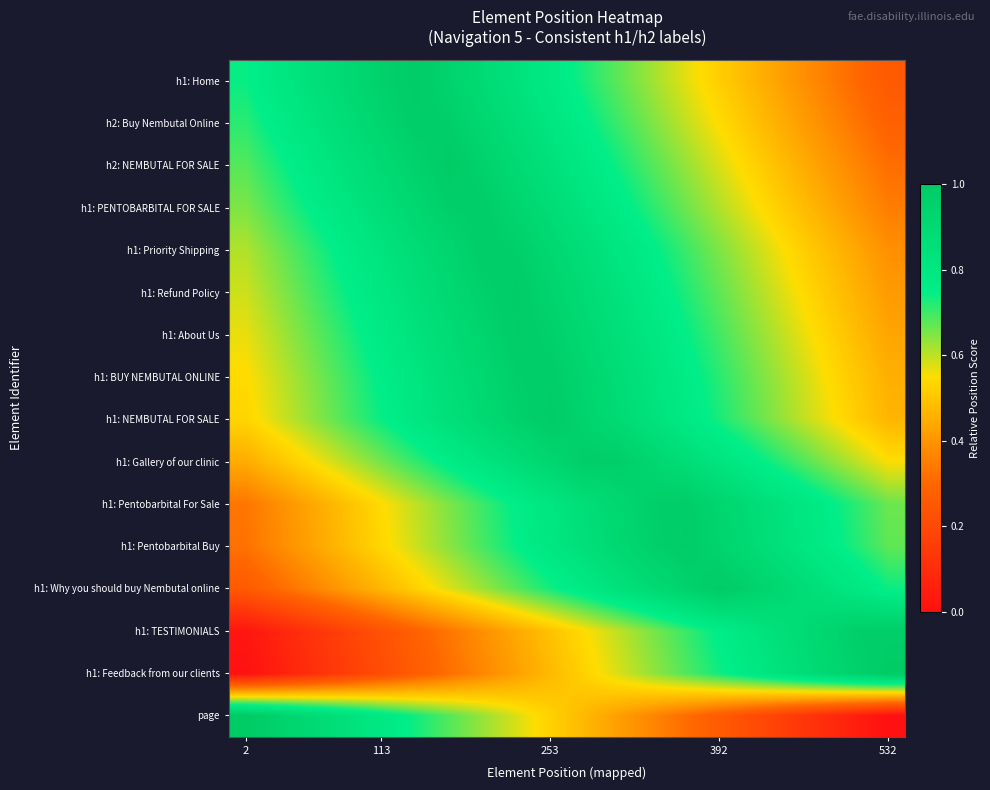

How many distinct data groups are displayed?

16